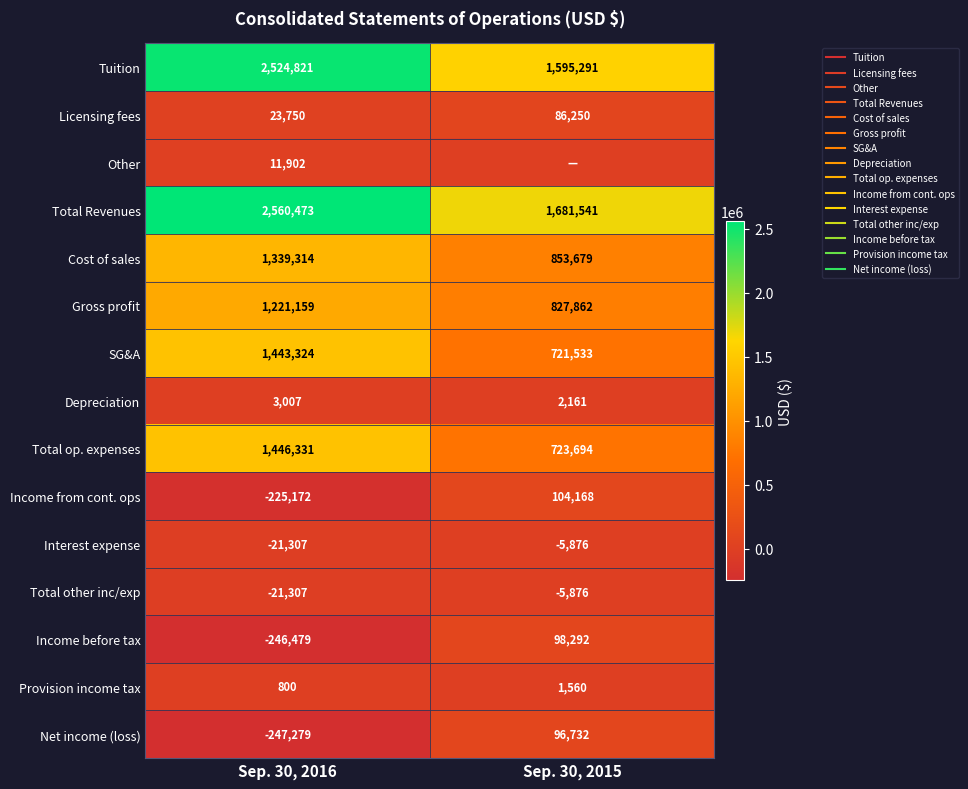

What is the sum of all Depreciation values?

5168